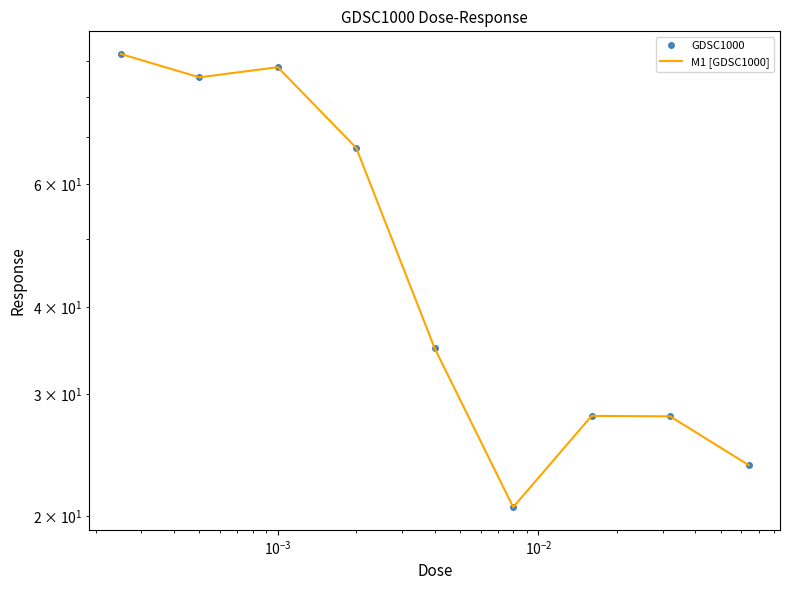

Is this an area chart (filled region under the line)?

No